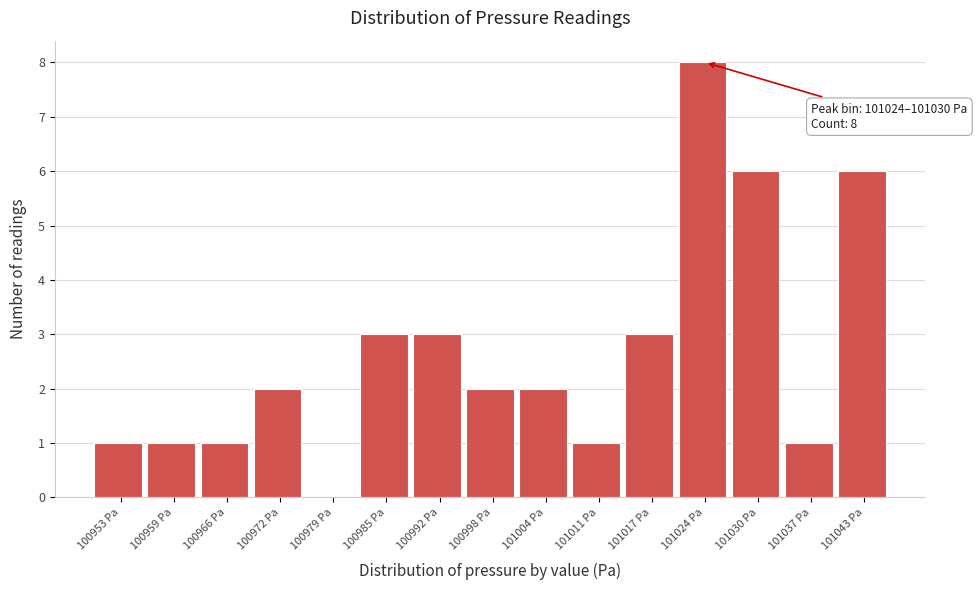

Reading right to left, extract all data points from this chart.

101043 Pa=6	101037 Pa=1	101030 Pa=6	101024 Pa=8	101017 Pa=3	101011 Pa=1	101004 Pa=2	100998 Pa=2	100992 Pa=3	100985 Pa=3	100979 Pa=0	100972 Pa=2	100966 Pa=1	100959 Pa=1	100953 Pa=1